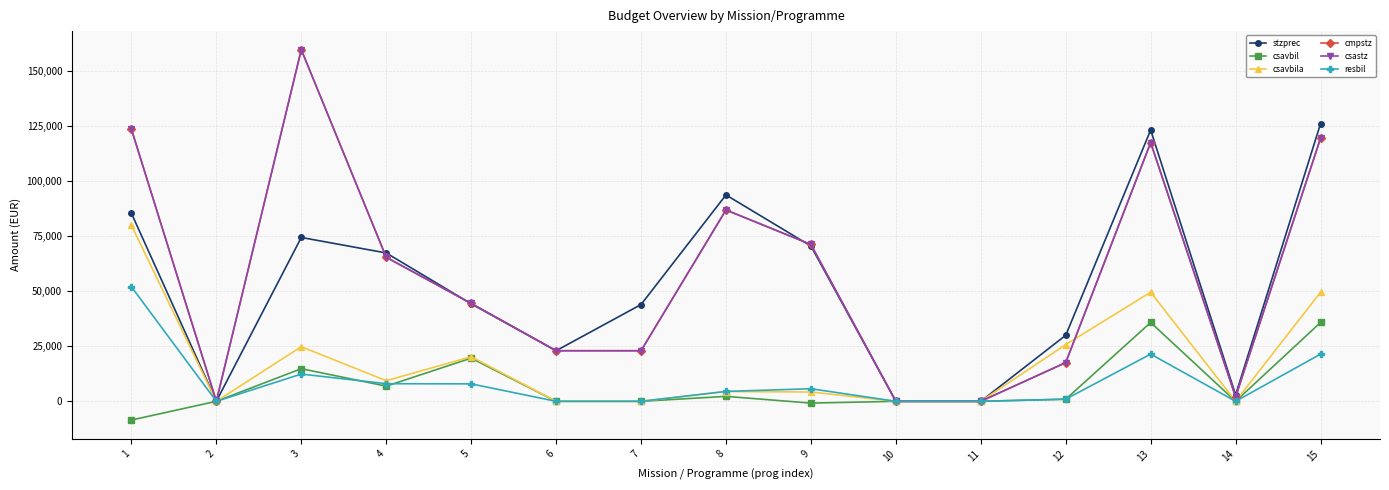

What is the value of the cmpstz point at the 4th from the left?

65500.0